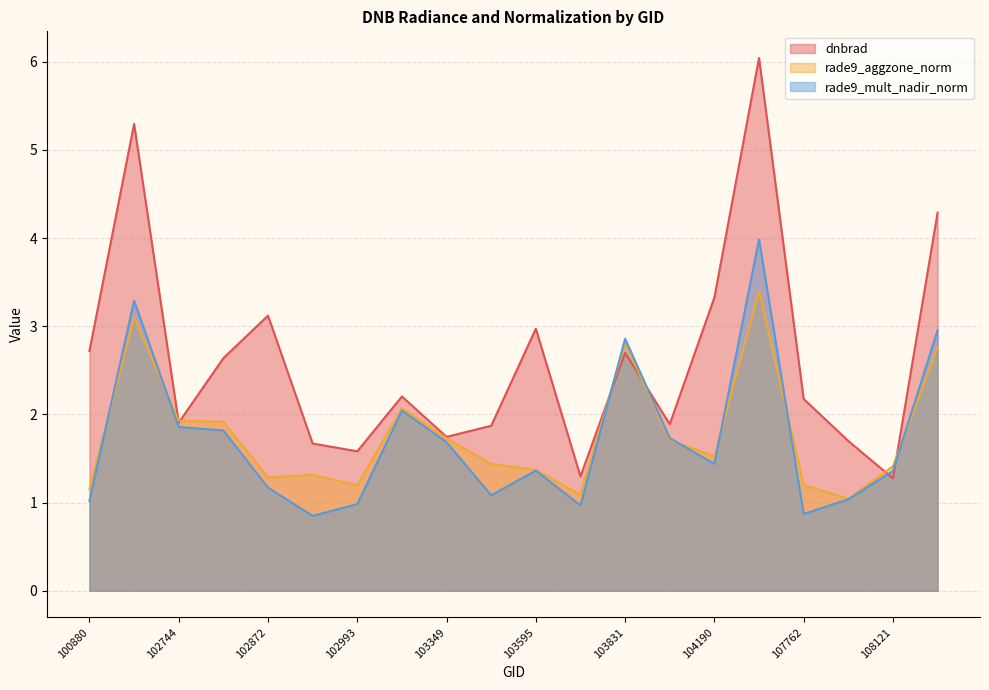

Count the number of data series in this chart.

3